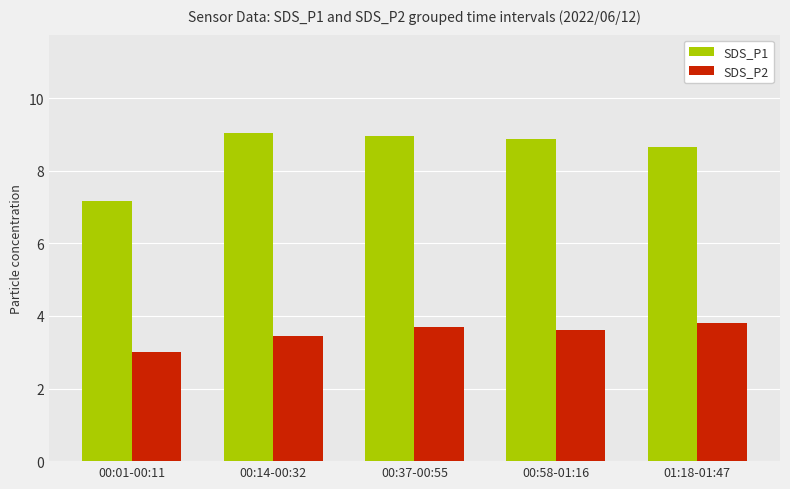

What is the difference between the second highest and second lowest values in the SDS_P2 series?

0.2